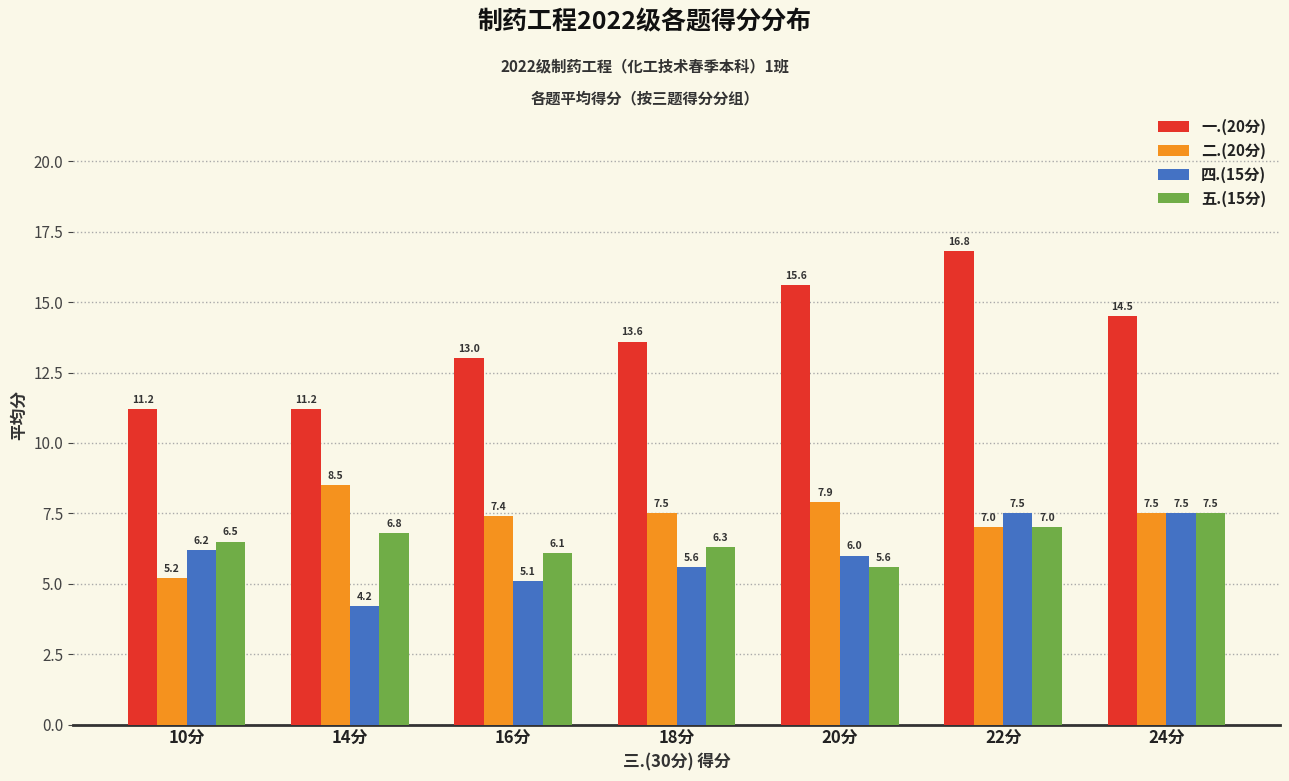

What is the difference between the maximum and minimum values in the 一.(20分) series?

5.6